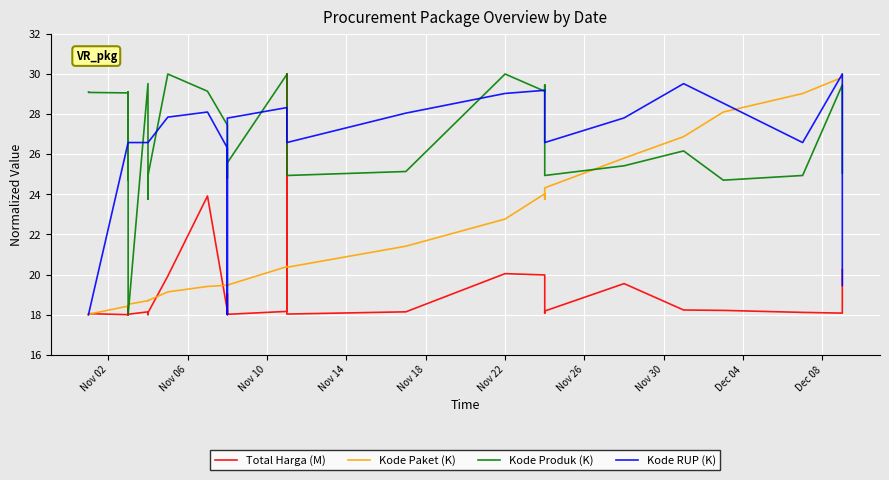

Is the value of Kode RUP (K) at 27 greater than the value of Total Harga (M) at Nov 06?

Yes